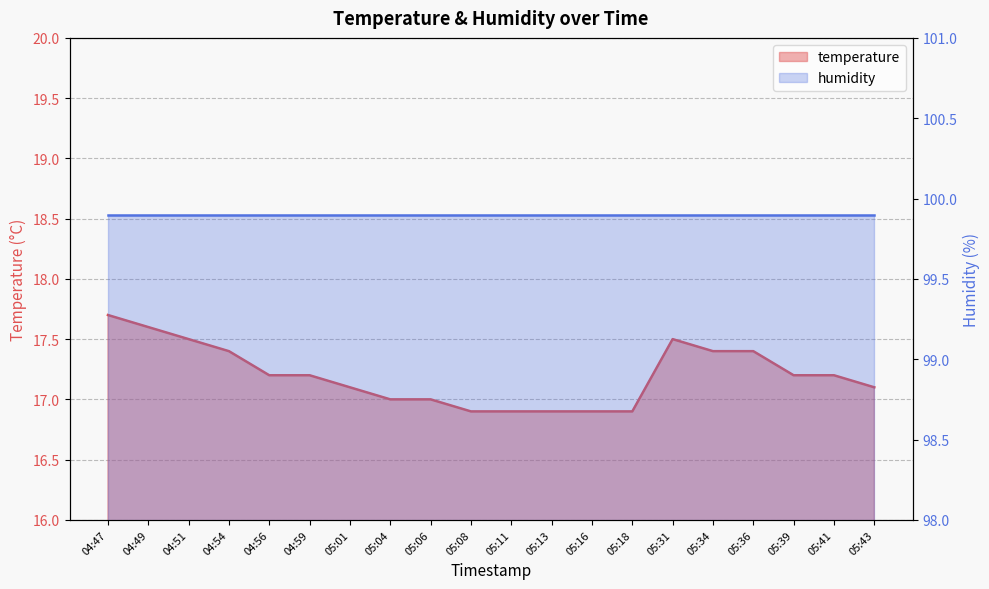

How many data points are above 17?

13